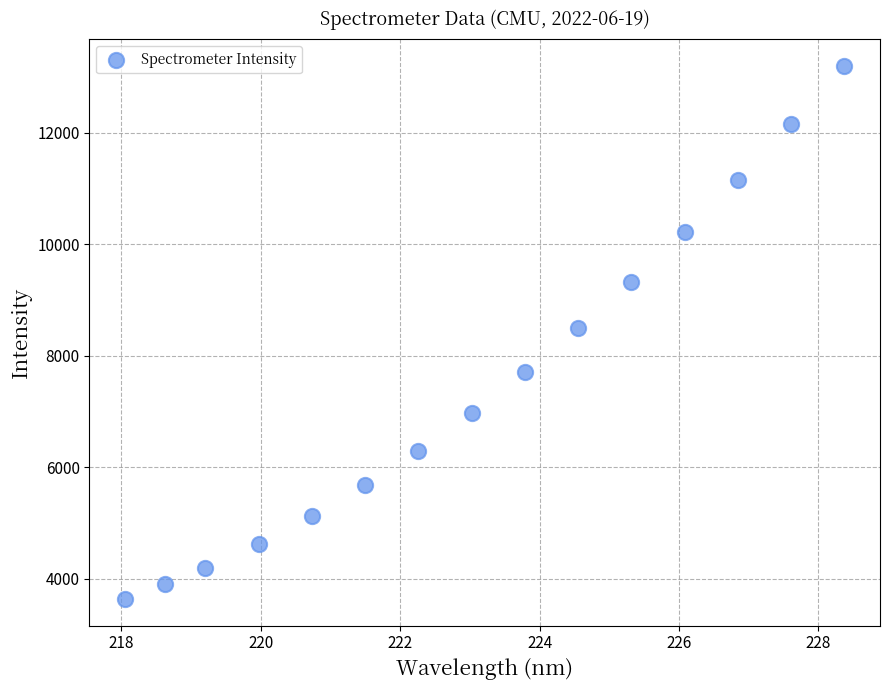

What is the range of X values (max minus min)?

10.3